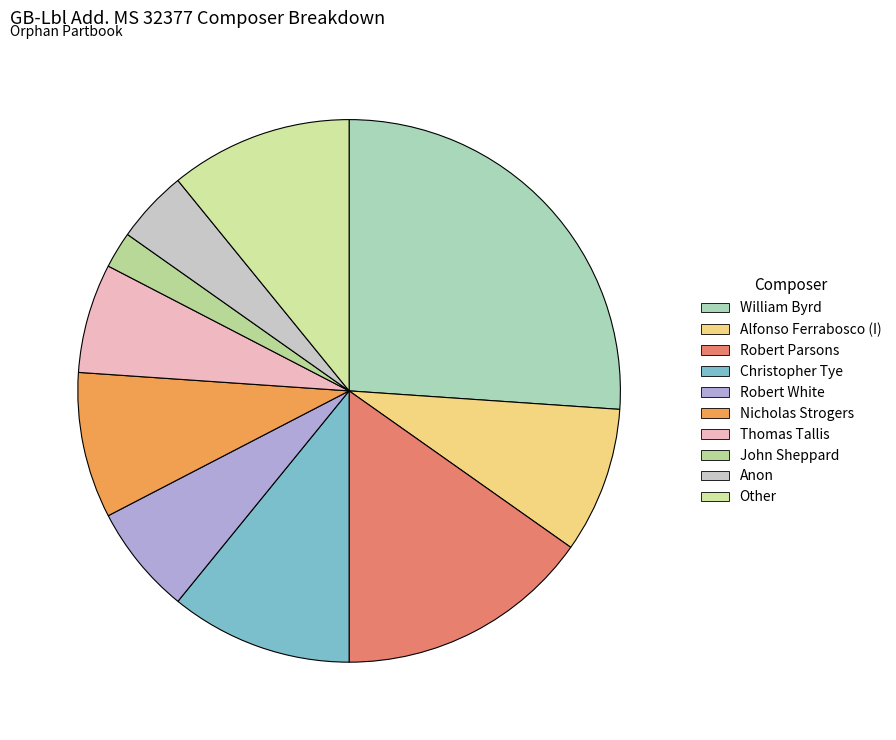

Between Anon and Robert Parsons, which is larger?

Robert Parsons